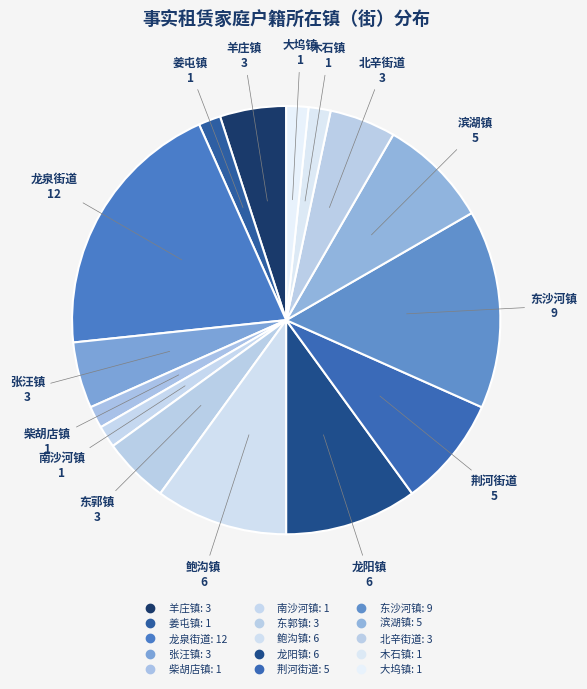

How many segments does this pie chart have?

15